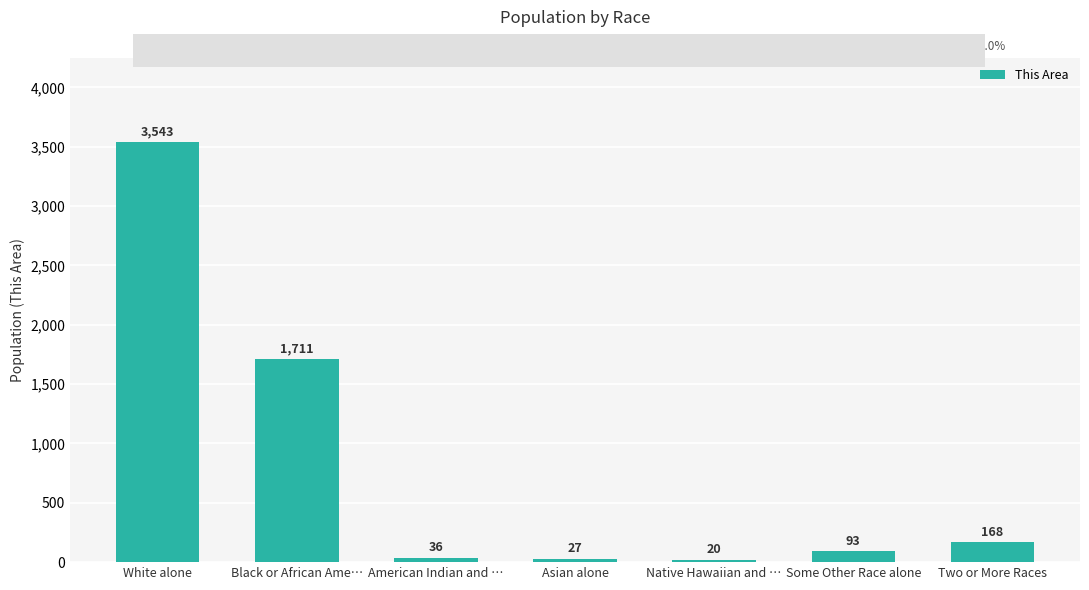

What is the sum of the values at White alone and Two or More Races?

3711